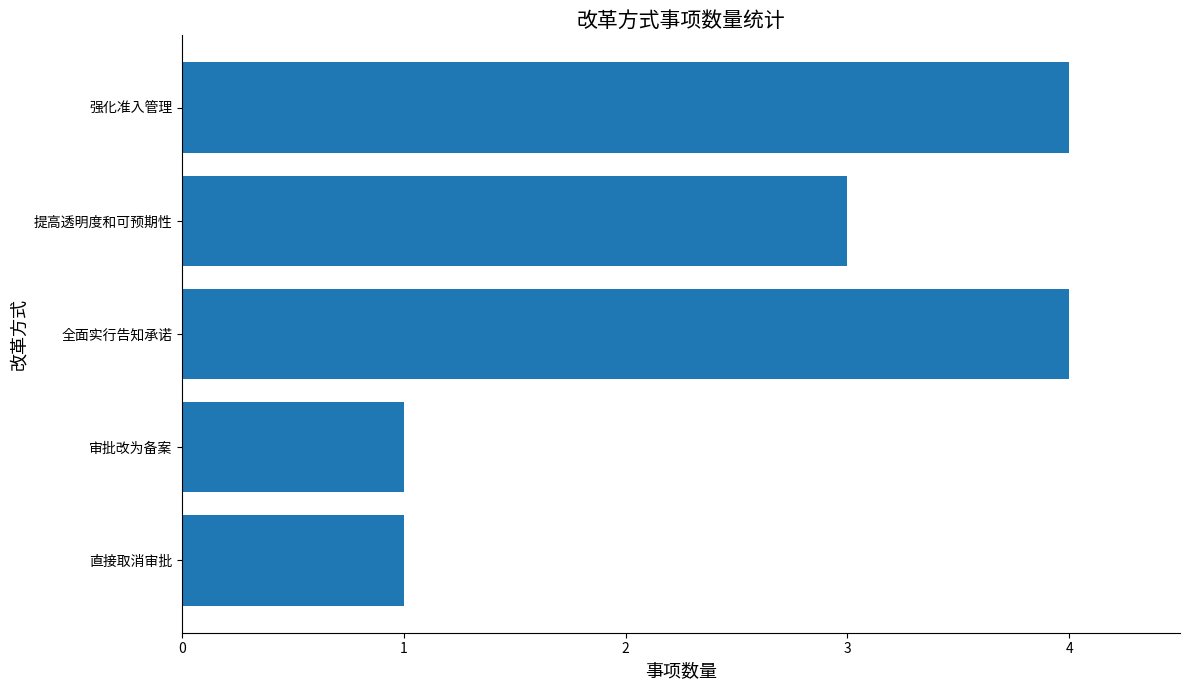

What is the approximate value at 提高透明度和可预期性?

3